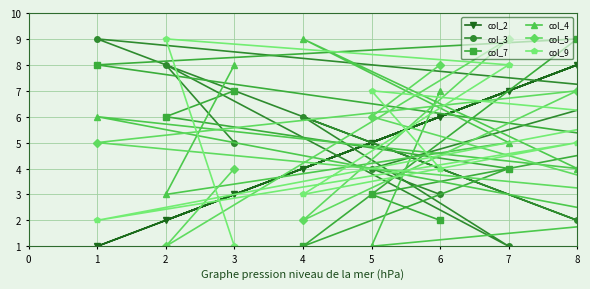

Rank the series by their maximum value, from lowest to highest.

col_2, col_3, col_7, col_4, col_5, col_9